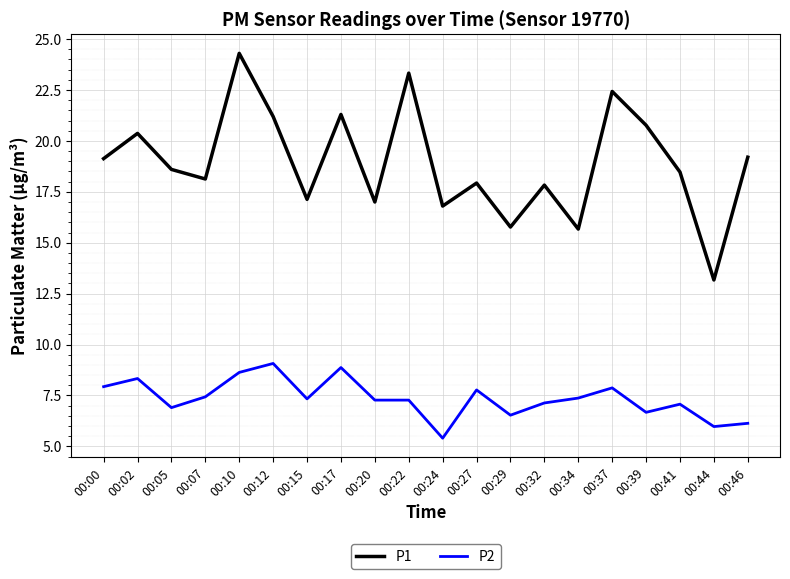

What are all the series names shown in the legend?

P1, P2